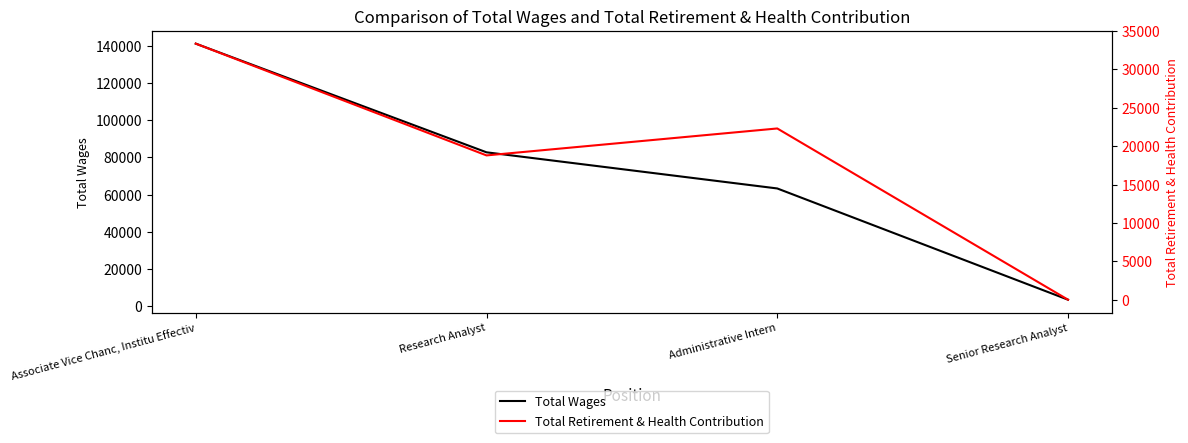

What is the average value of the Total Wages series?

72676